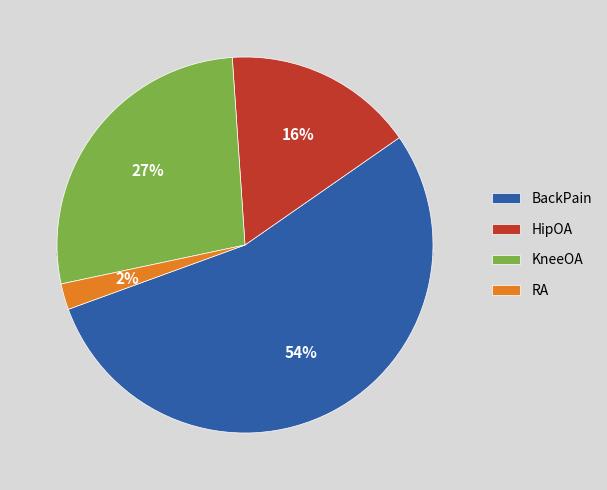

Which has a higher value, HipOA or RA?

HipOA